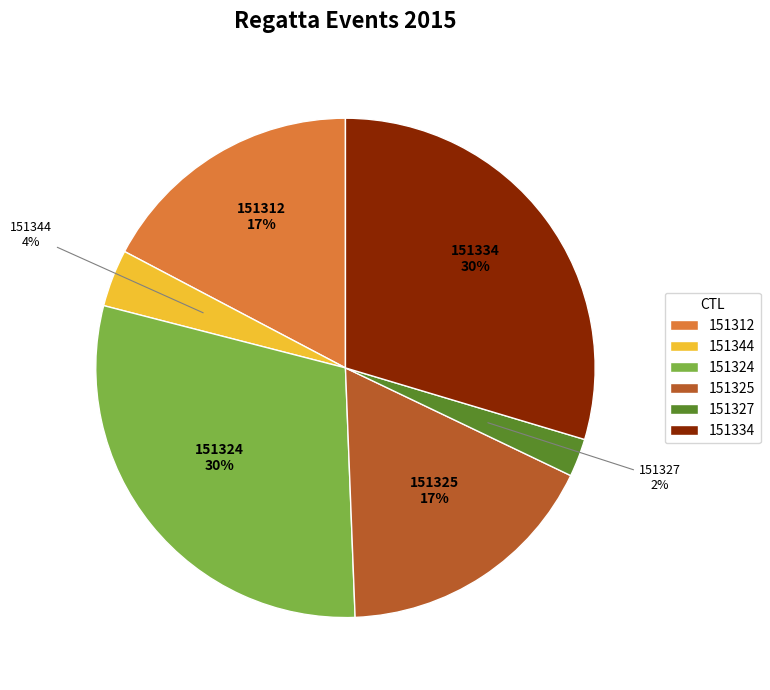

Do 151312 and 151324 together represent more than half of the pie?

No